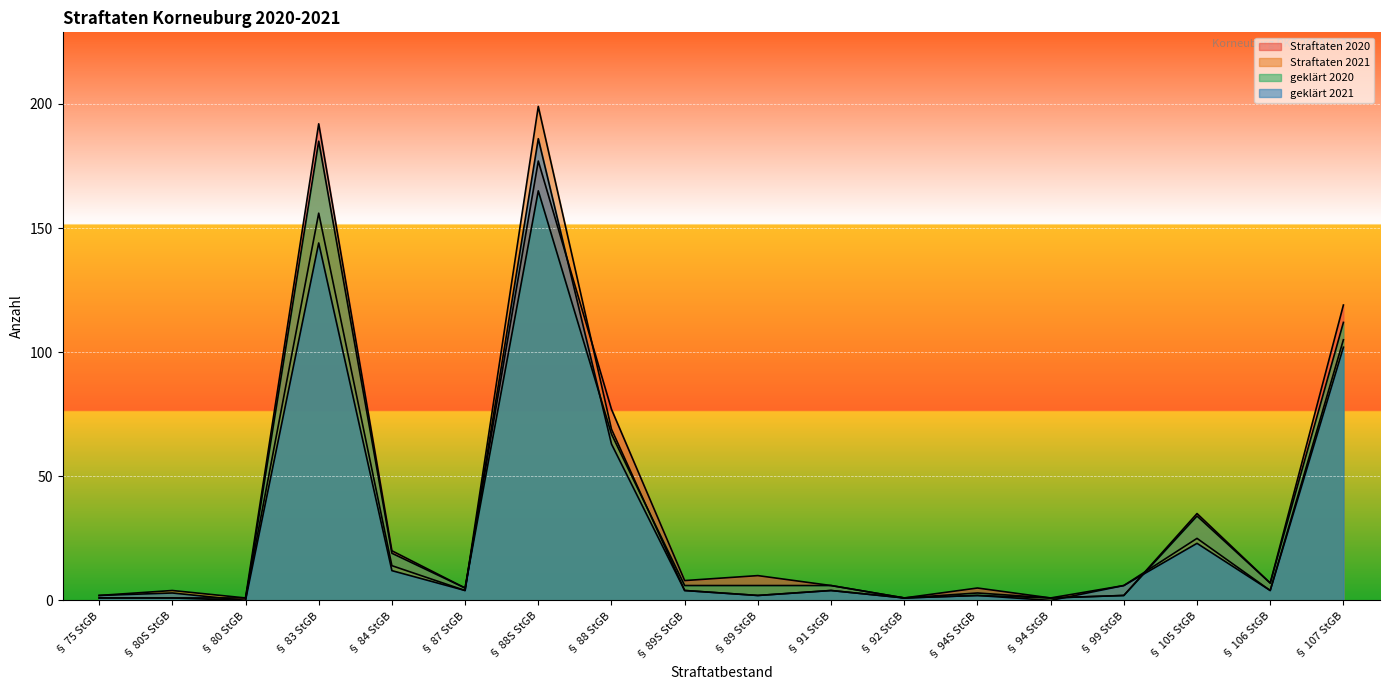

How many times do Straftaten 2020 and geklärt 2021 cross each other?

5